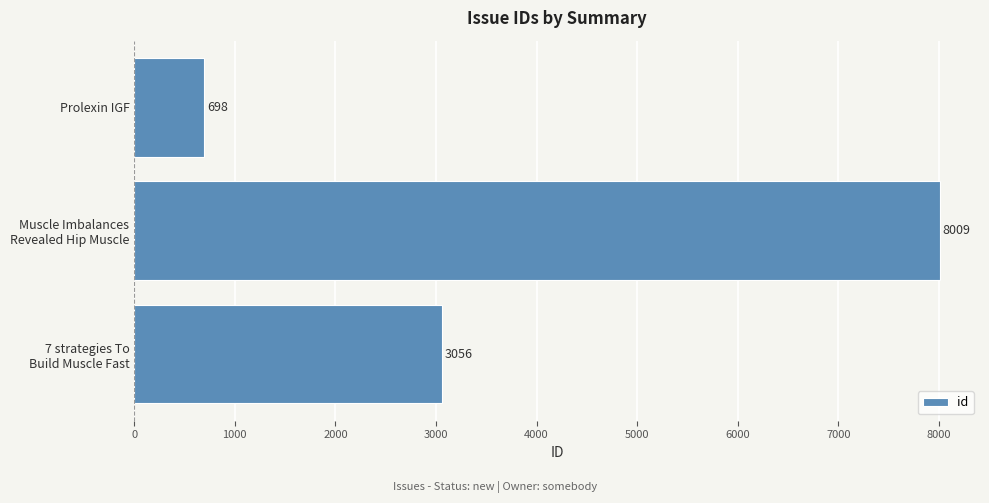

At which category does the chart reach its minimum across all series?

Prolexin IGF